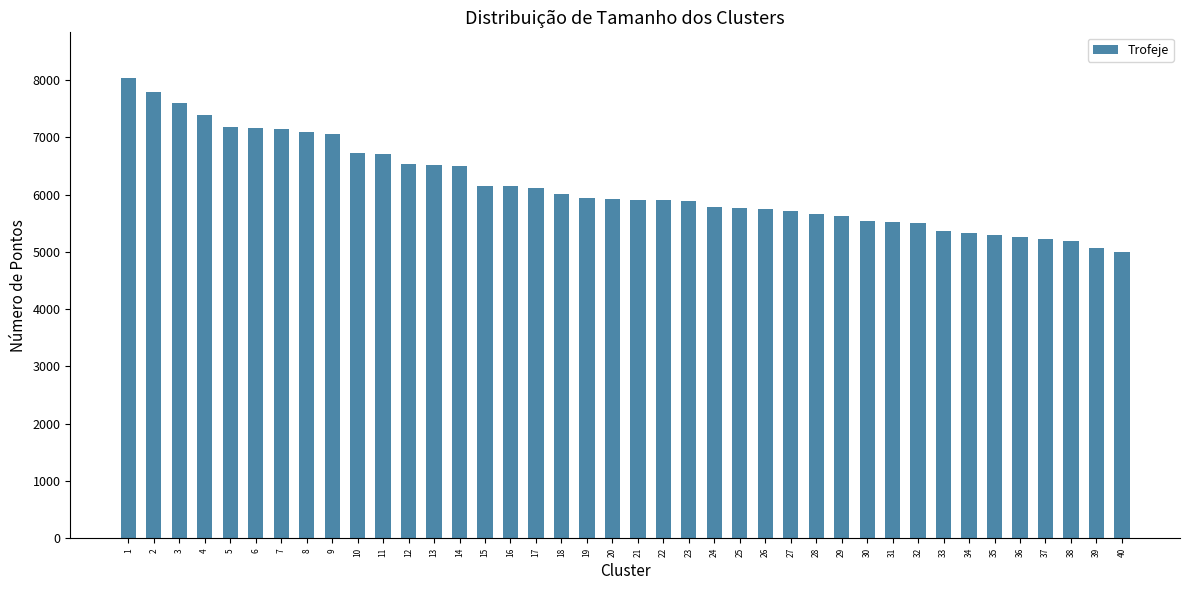

At which category does the chart reach its peak across all series?

1